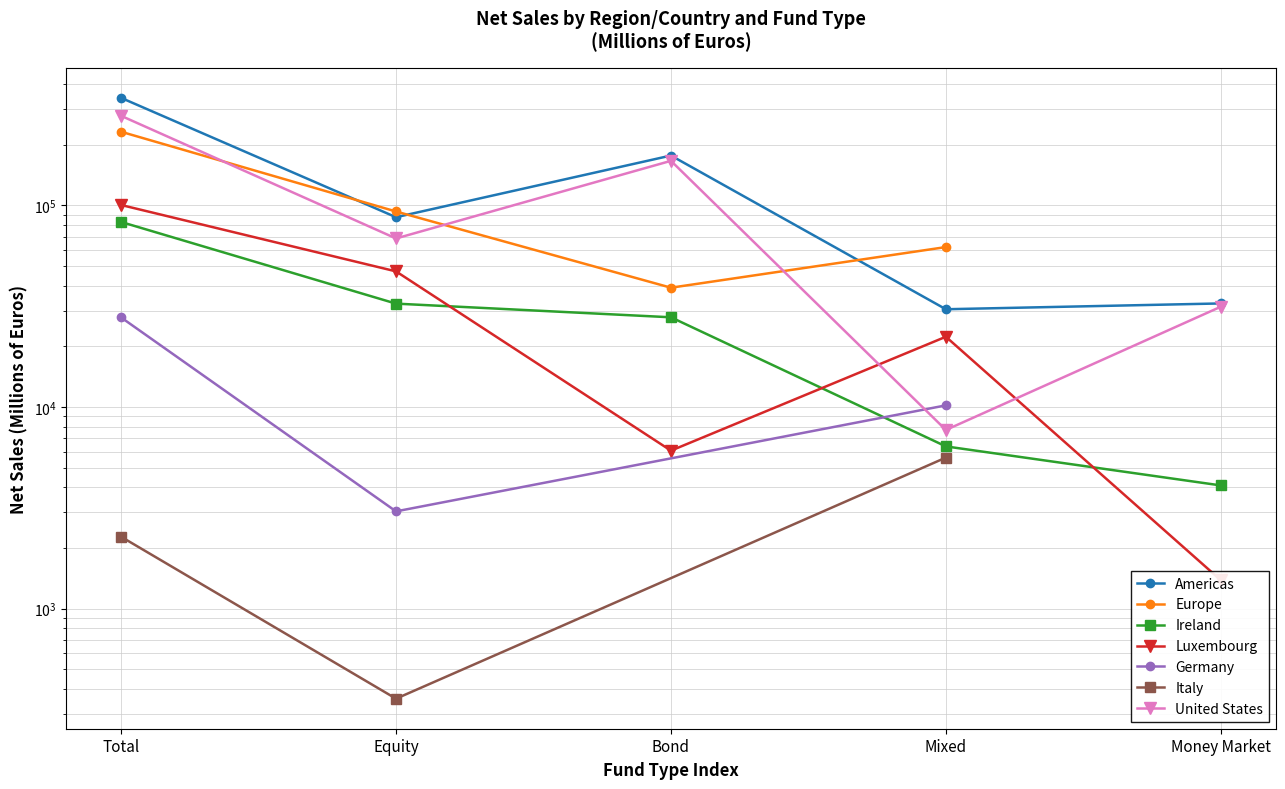

The United States series shows 7693 at Mixed. True or false?

True